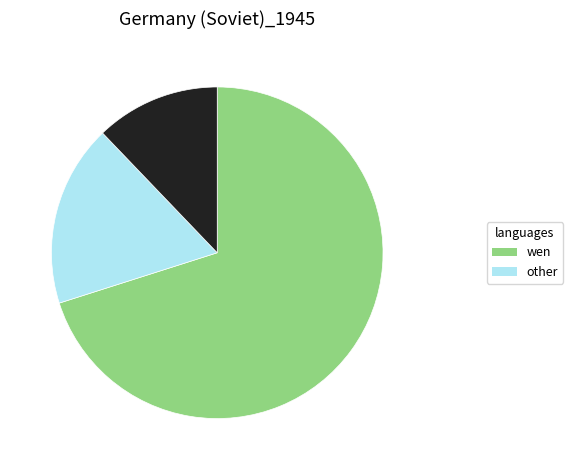

Is there any slice that represents more than half of the pie?

Yes